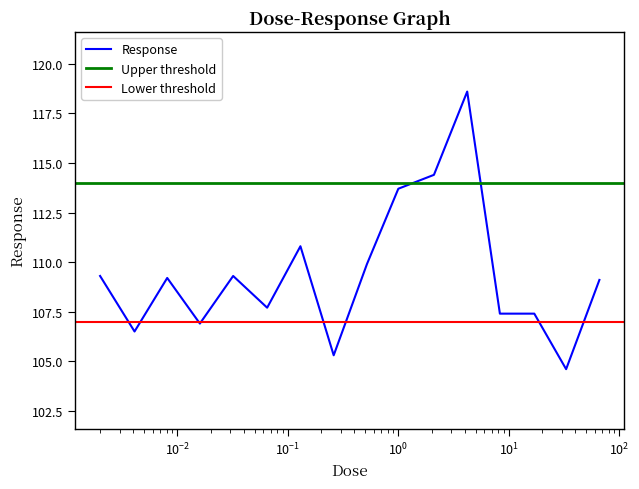

Where does the data first go above 109?

0.002